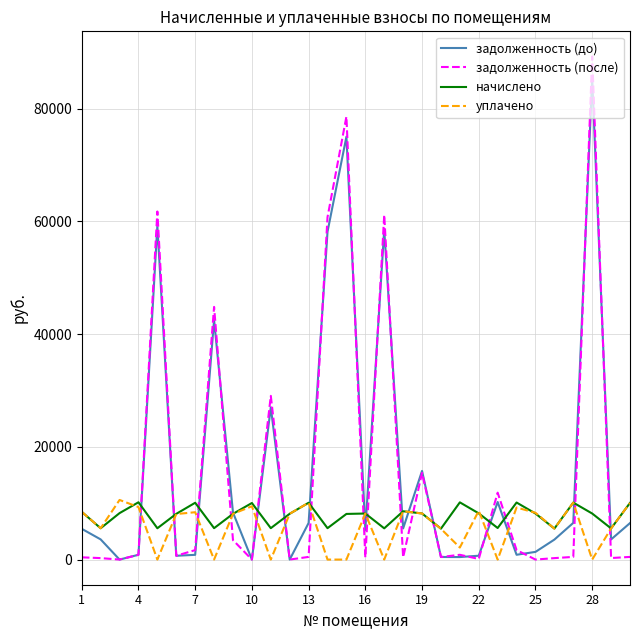

In уплачено, how many points are higher than both neighbors (excluding endpoints)?

9